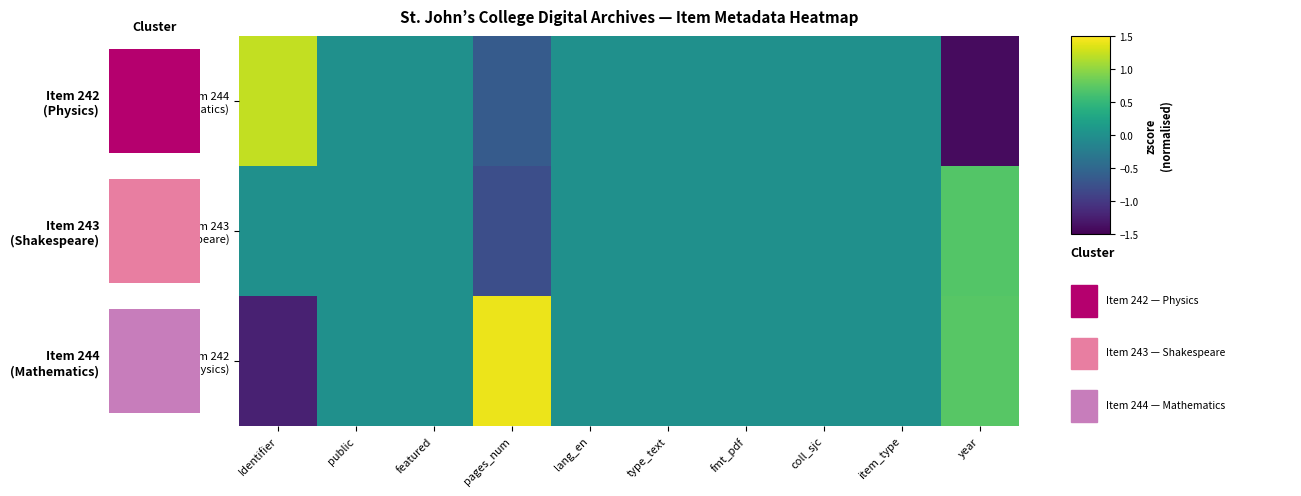

What is the sum of all Item 243 (Shakespeare) values?

-0.1